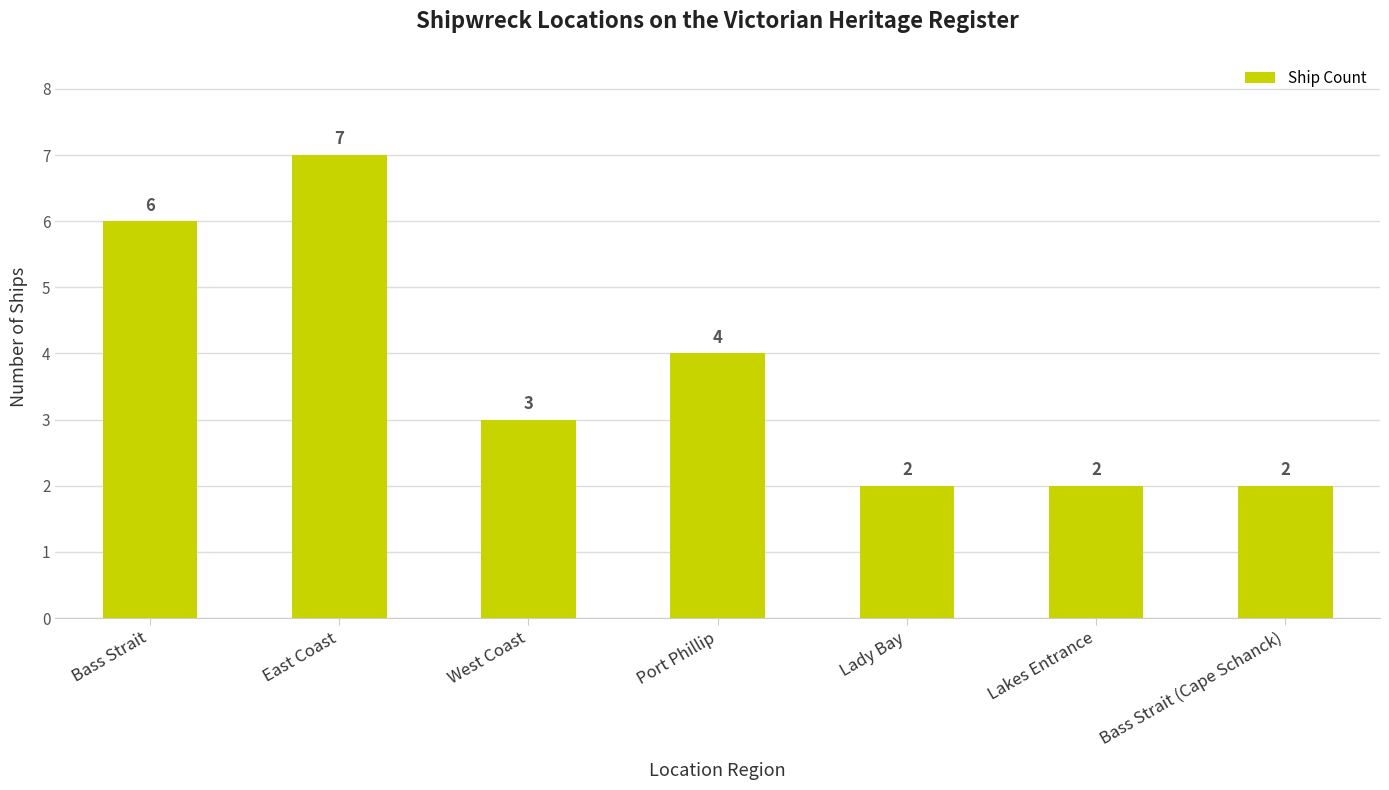

Count the values in the range 2 to 6.

6